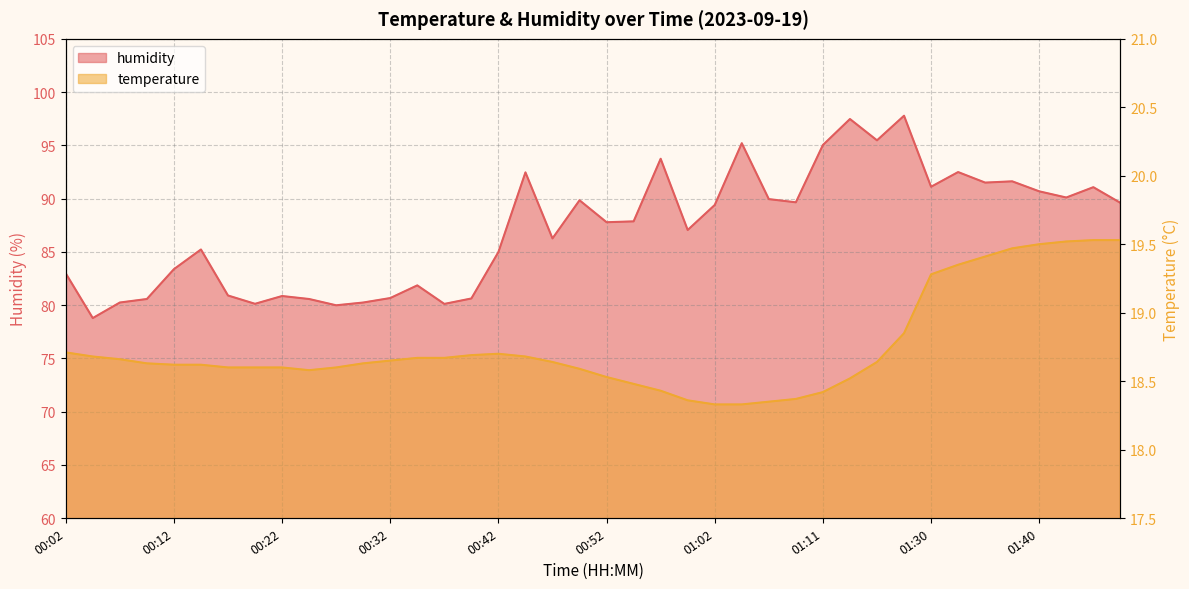

True or false: humidity has a value of 18.9 at 00:07.

False